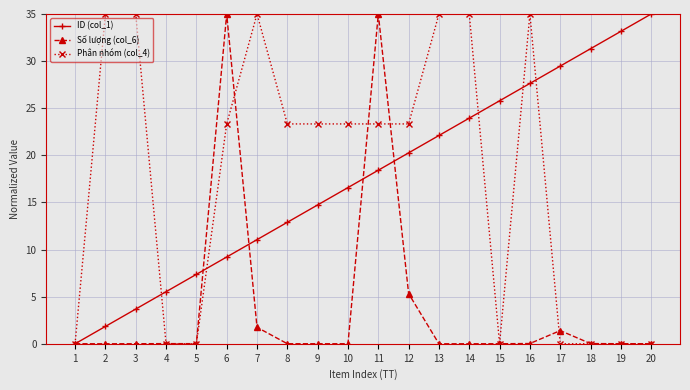

At which category is the sum across all series the highest?

11